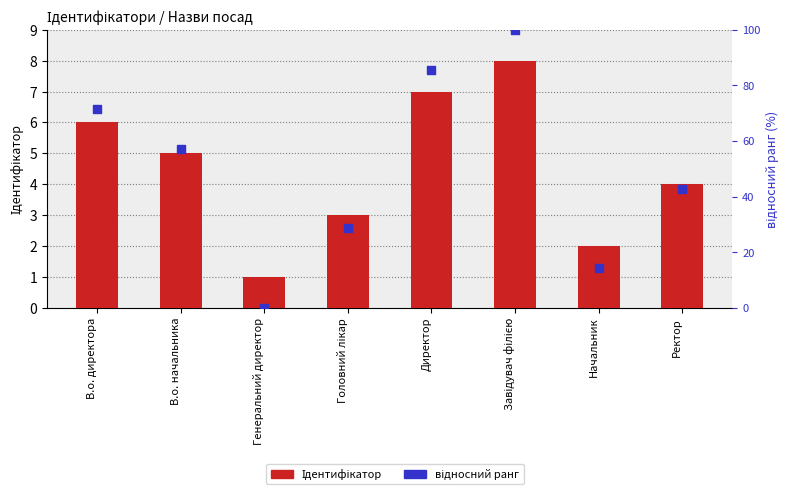

At which category is the sum across all series the highest?

Завідувач філією